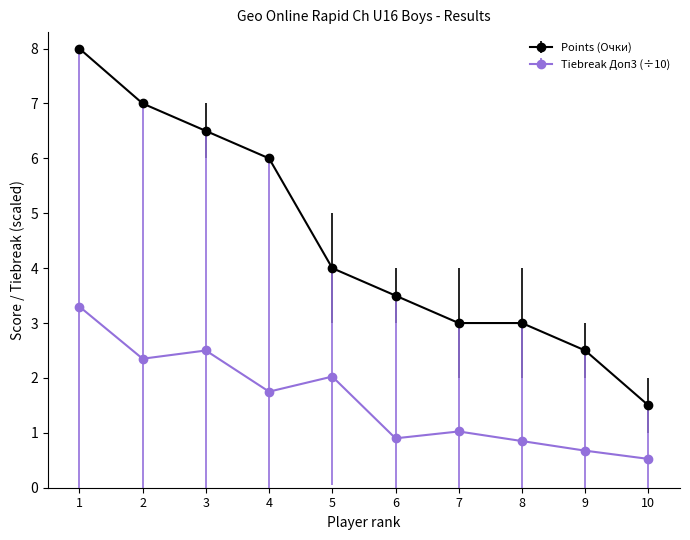

What is the value of the Points (Очки) point at the 6th from the left?

3.5